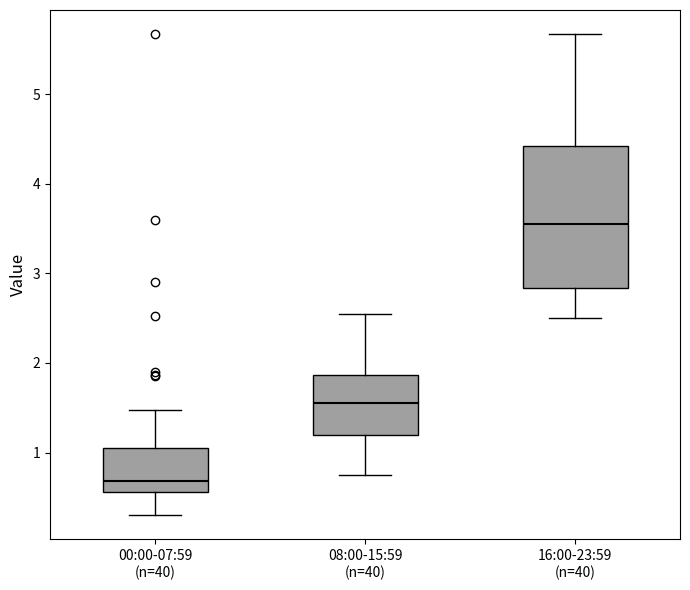

Reading left to right, read every box against the y-axis: the position of its median line, the range the box covers, and the ends of its whiskers. The values are not printed on the chart, so give them approximately, as read against the axis.

00:00-07:59 (n=40): median 0.7, box 0.6 to 1.1, whiskers 0.3 to 1.5
08:00-15:59 (n=40): median 1.6, box 1.2 to 1.9, whiskers 0.8 to 2.6
16:00-23:59 (n=40): median 3.6, box 2.8 to 4.4, whiskers 2.5 to 5.7